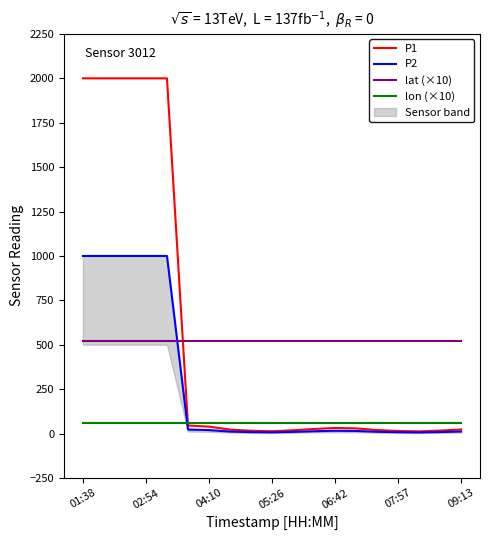

Is this an area chart (filled region under the line)?

No